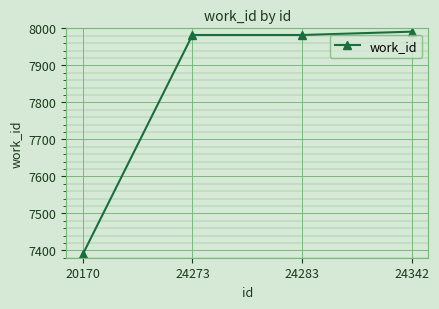

What is the value of the 3rd point from the left?

7982